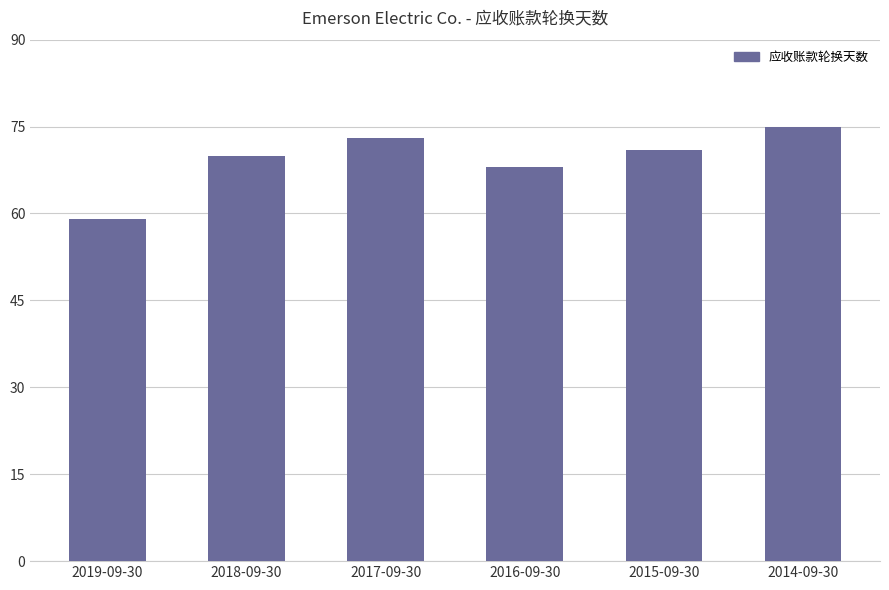

Count the number of categories in the chart.

6